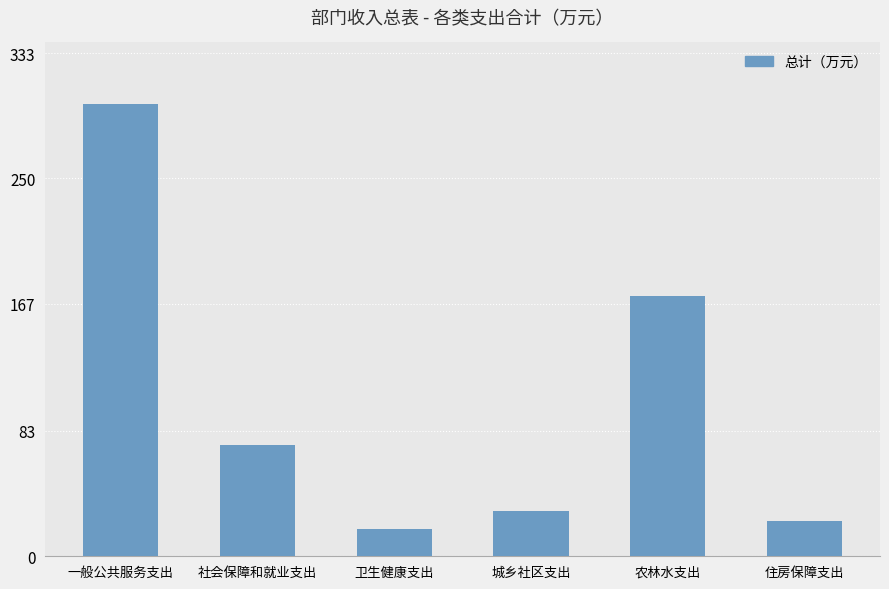

How many series are shown in this chart?

1